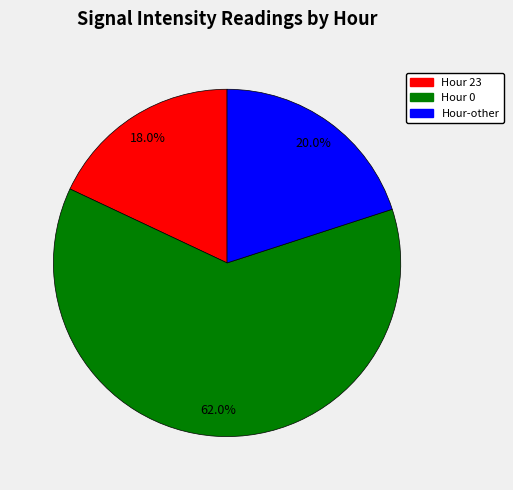

To the nearest percent, what is the difference between the largest and smallest slice percentages?

44%